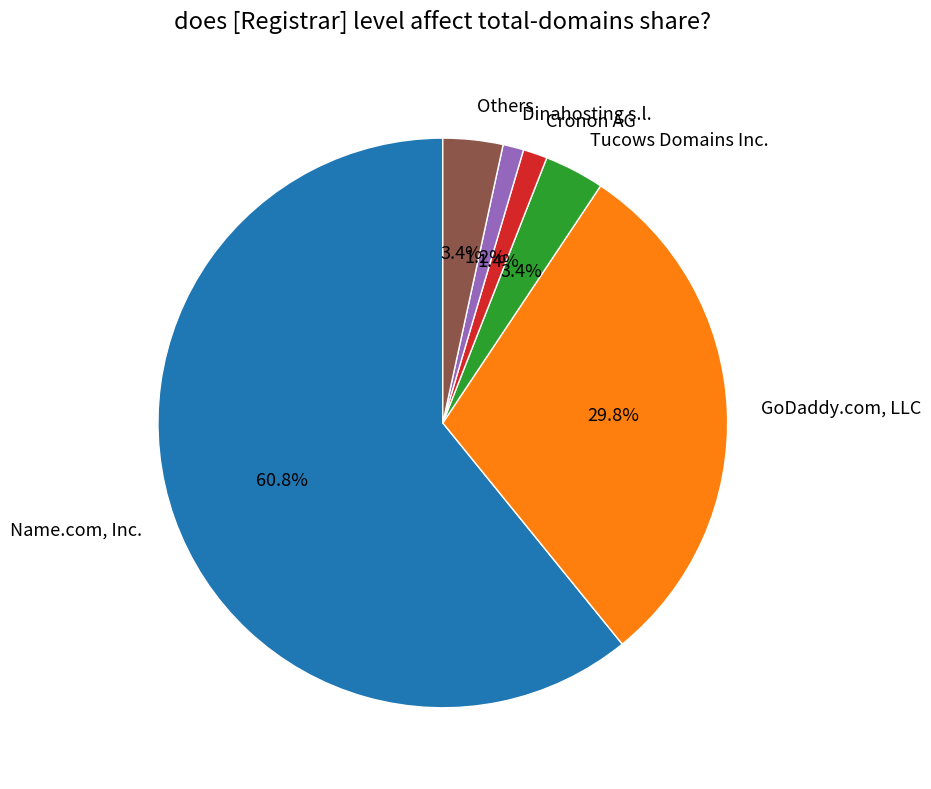

Which category has the biggest portion of the pie?

Name.com, Inc.